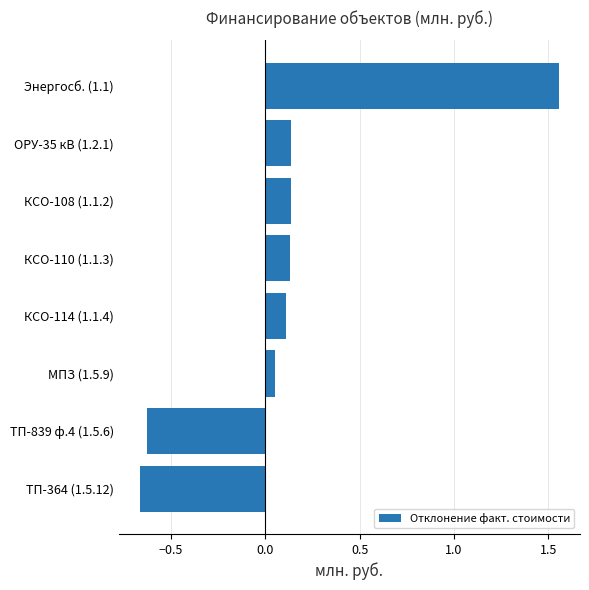

What is the change in value from ТП-364 (1.5.12) to КСО-110 (1.1.3)?

+0.8